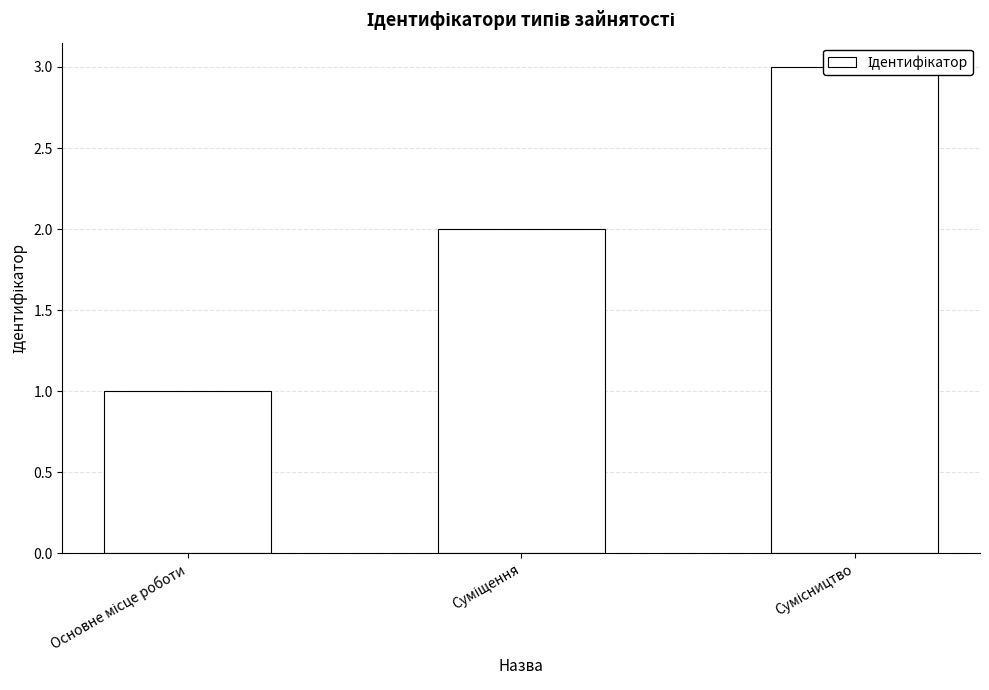

The chart shows a value of 5 at Сумісництво. True or false?

False